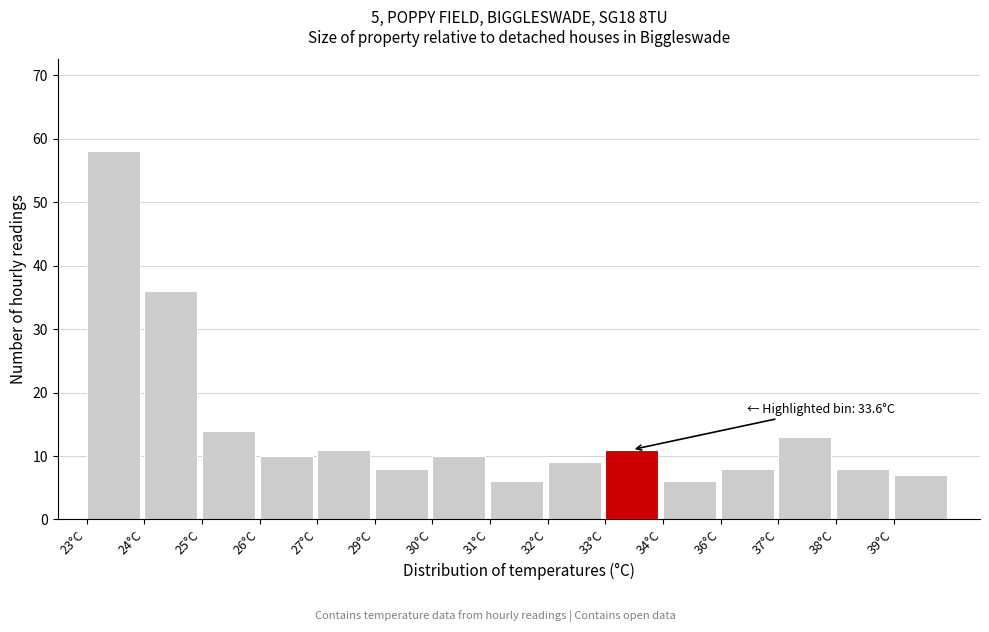

Reading right to left, list all the values displayed in this chart.

7	8	13	8	6	11	9	6	10	8	11	10	14	36	58